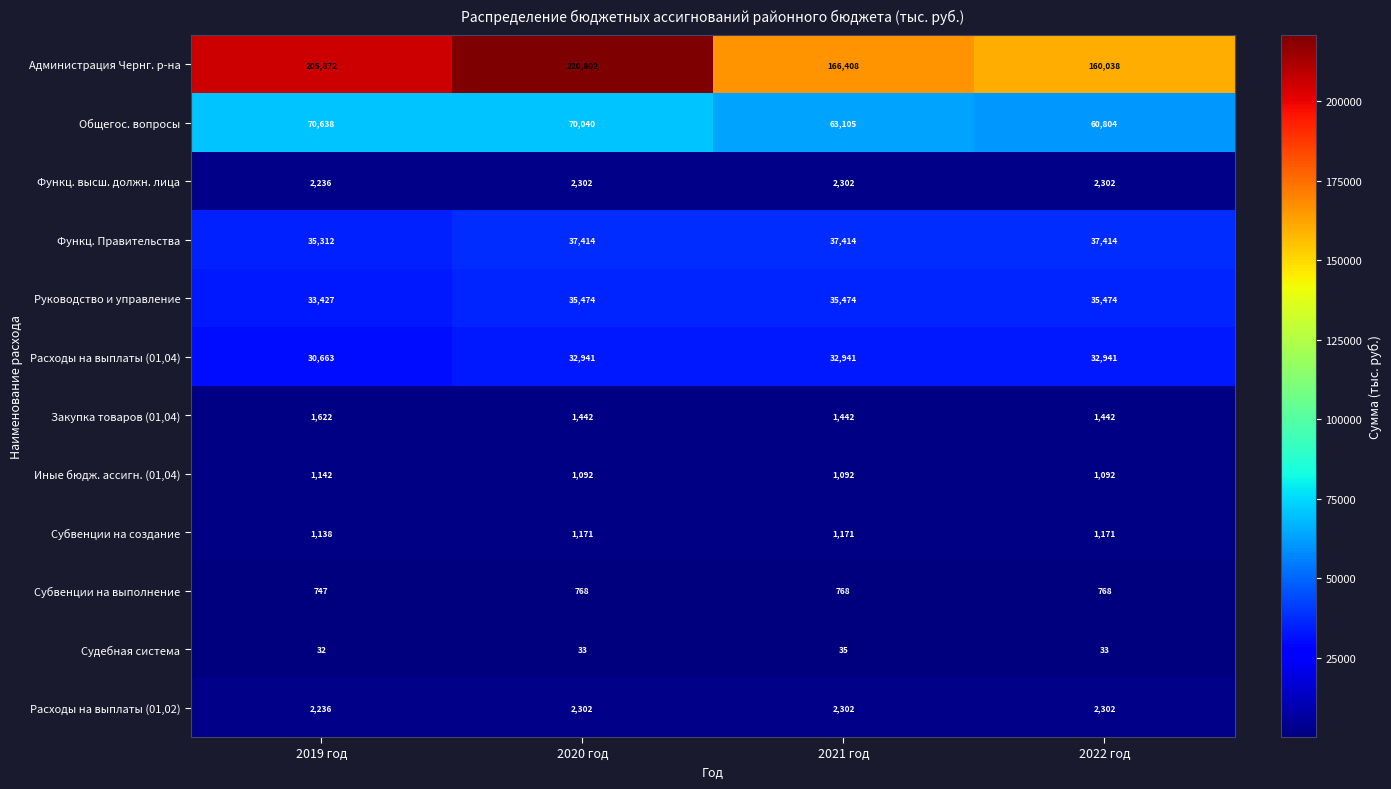

At how many categories does at least one series exceed 185166?

2